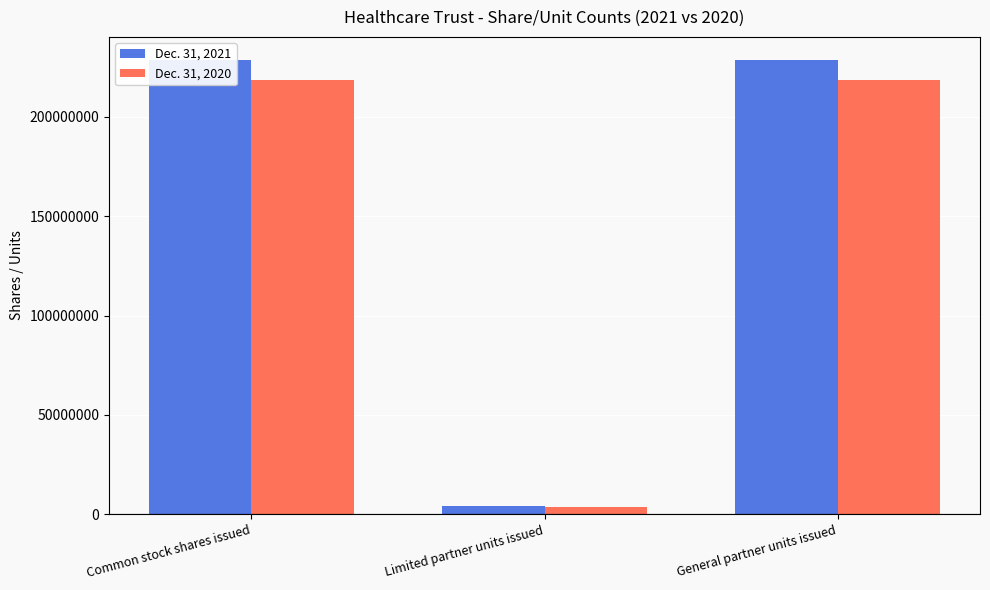

The Dec. 31, 2021 series shows 47648163 at General partner units issued. True or false?

False